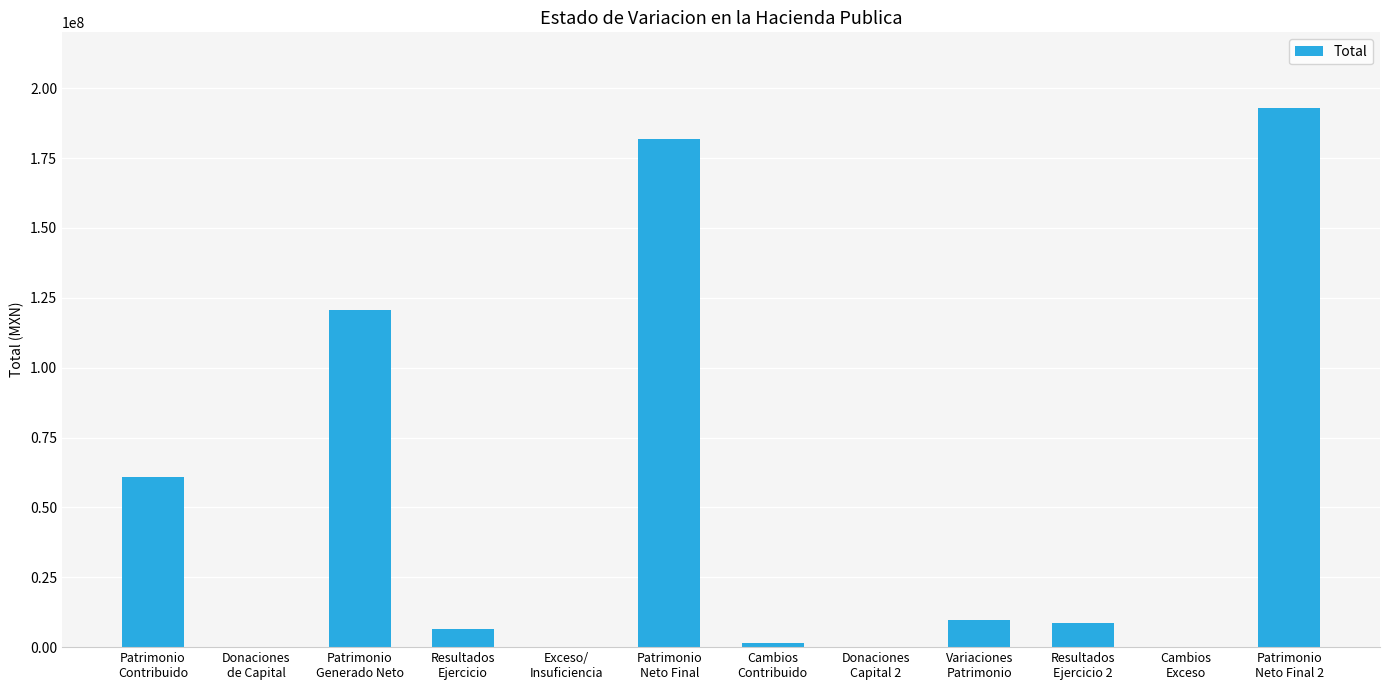

What is the maximum value shown in the chart?

192908158.1